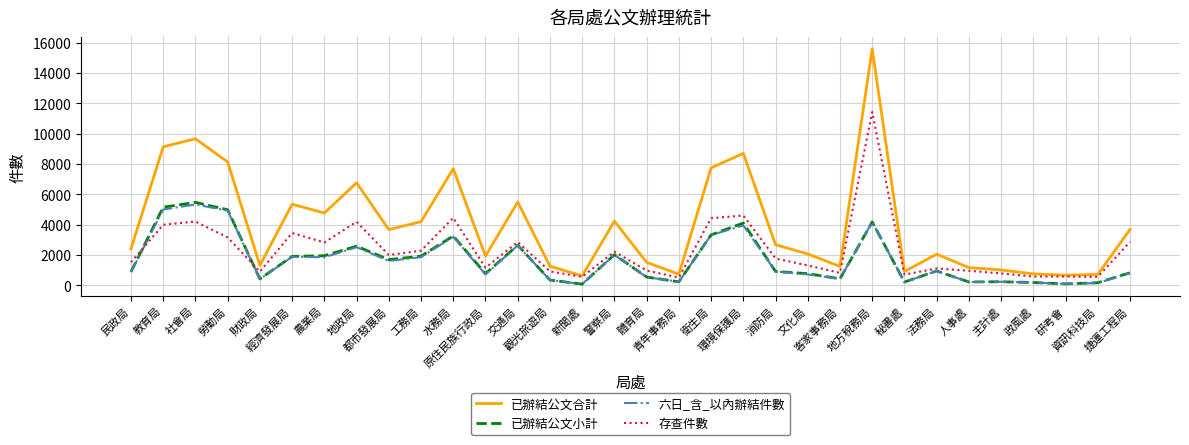

True or false: 六日_含_以內辦結件數 and 已辦結公文合計 intersect in this chart.

False